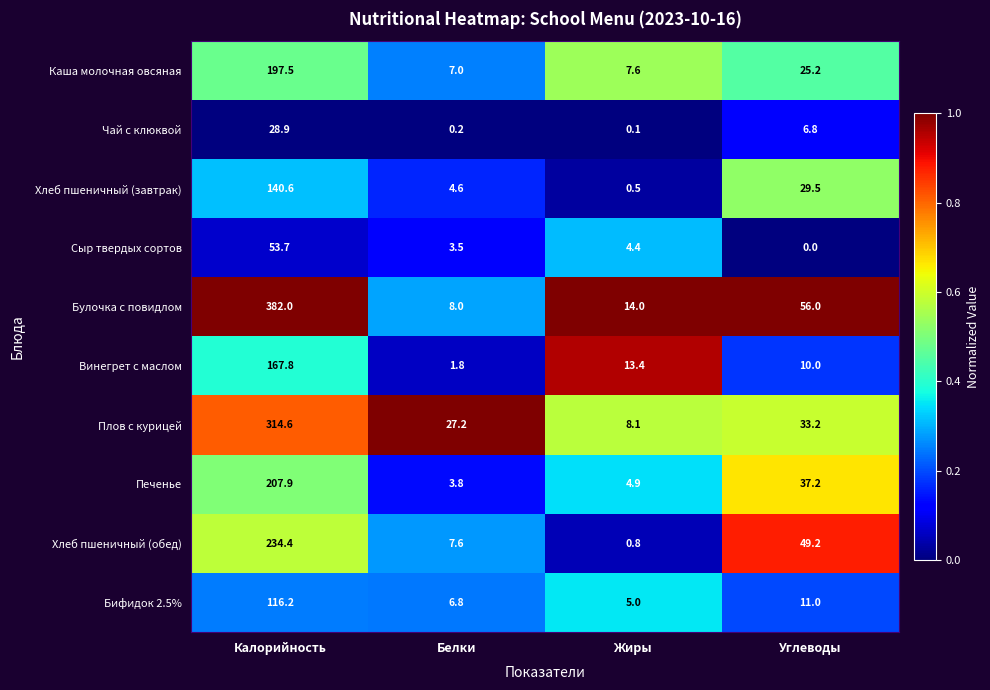

How many distinct data groups are displayed?

10